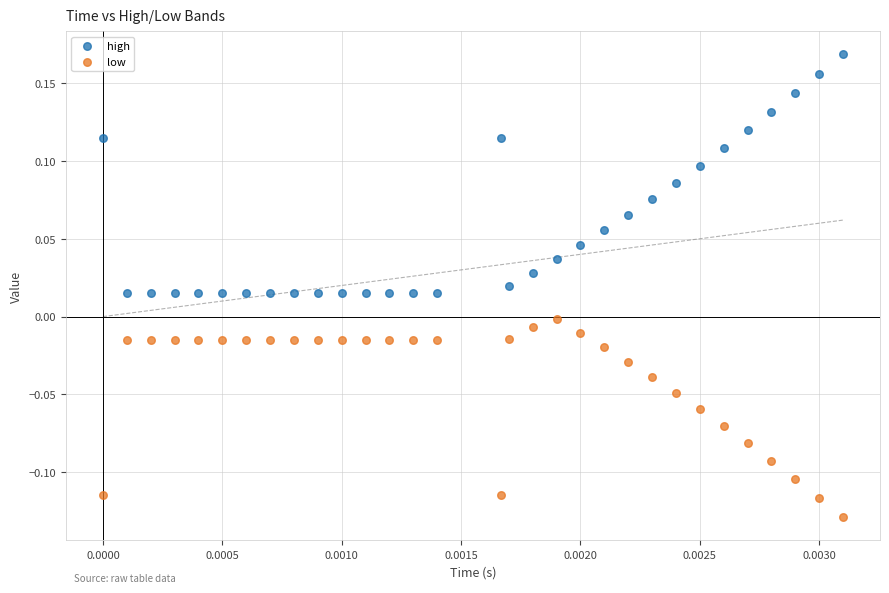

Which series has the widest spread of Y values?

high